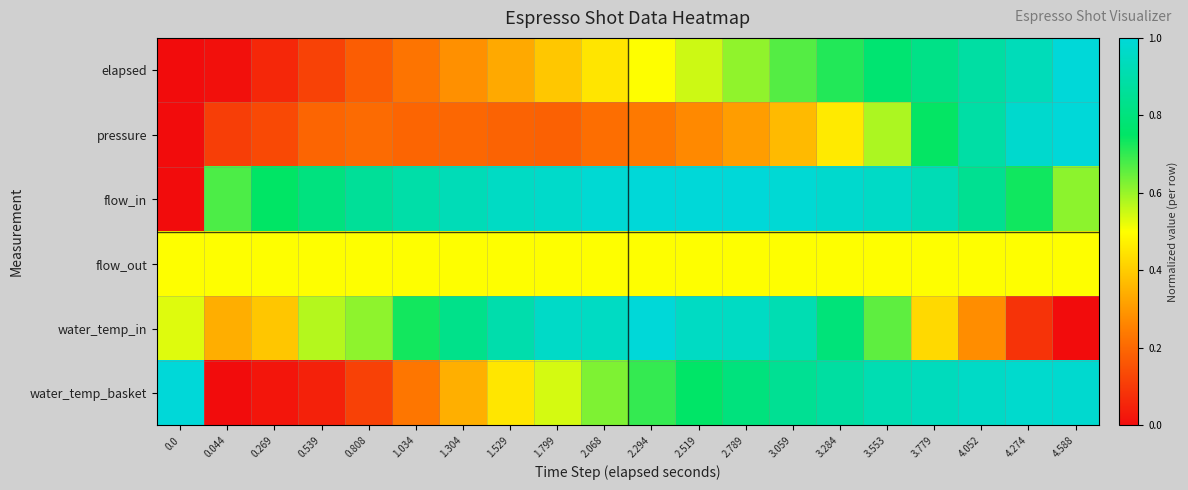

Reading left to right, extract all data points from this chart.

elapsed: 0.0=0.0	0.044=0.0	0.269=0.1	0.539=0.1	0.808=0.2	1.034=0.2	1.304=0.3	1.529=0.3	1.799=0.4	2.068=0.5	2.294=0.5	2.519=0.5	2.789=0.6	3.059=0.7	3.284=0.7	3.553=0.8	3.779=0.8	4.052=0.9	4.274=0.9	4.588=1.0
pressure: 0.0=0.0	0.044=0.1	0.269=0.1	0.539=0.2	0.808=0.2	1.034=0.2	1.304=0.2	1.529=0.2	1.799=0.2	2.068=0.2	2.294=0.2	2.519=0.3	2.789=0.3	3.059=0.4	3.284=0.5	3.553=0.6	3.779=0.7	4.052=0.9	4.274=1.0	4.588=1.0
flow_in: 0.0=0.0	0.044=0.7	0.269=0.7	0.539=0.8	0.808=0.9	1.034=0.9	1.304=0.9	1.529=1.0	1.799=1.0	2.068=1.0	2.294=1.0	2.519=1.0	2.789=1.0	3.059=1.0	3.284=1.0	3.553=1.0	3.779=0.9	4.052=0.8	4.274=0.7	4.588=0.6
flow_out: 0.0=0.5	0.044=0.5	0.269=0.5	0.539=0.5	0.808=0.5	1.034=0.5	1.304=0.5	1.529=0.5	1.799=0.5	2.068=0.5	2.294=0.5	2.519=0.5	2.789=0.5	3.059=0.5	3.284=0.5	3.553=0.5	3.779=0.5	4.052=0.5	4.274=0.5	4.588=0.5
water_temp_in: 0.0=0.5	0.044=0.3	0.269=0.4	0.539=0.6	0.808=0.6	1.034=0.7	1.304=0.8	1.529=0.9	1.799=1.0	2.068=1.0	2.294=1.0	2.519=1.0	2.789=1.0	3.059=0.9	3.284=0.8	3.553=0.7	3.779=0.4	4.052=0.3	4.274=0.1	4.588=0.0
water_temp_basket: 0.0=1.0	0.044=0.0	0.269=0.0	0.539=0.0	0.808=0.1	1.034=0.2	1.304=0.3	1.529=0.5	1.799=0.5	2.068=0.6	2.294=0.7	2.519=0.8	2.789=0.8	3.059=0.8	3.284=0.9	3.553=0.9	3.779=0.9	4.052=1.0	4.274=1.0	4.588=1.0